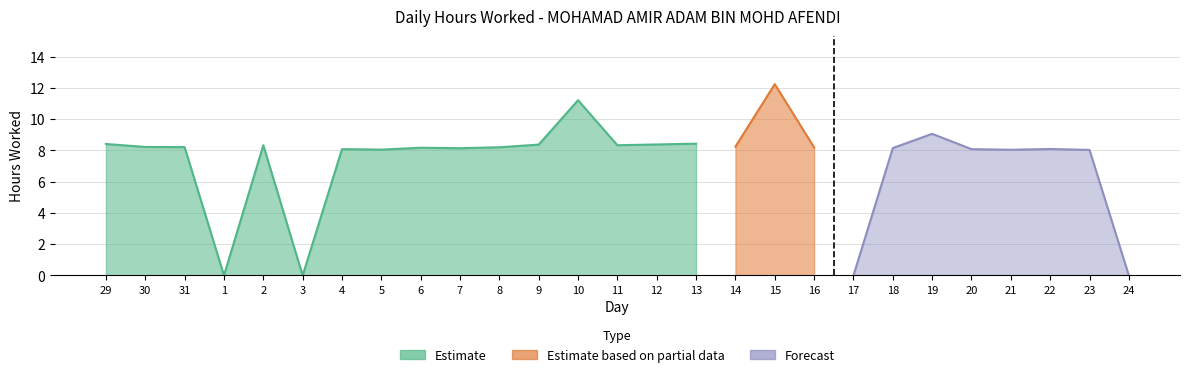

What is the greatest value displayed?

12.2